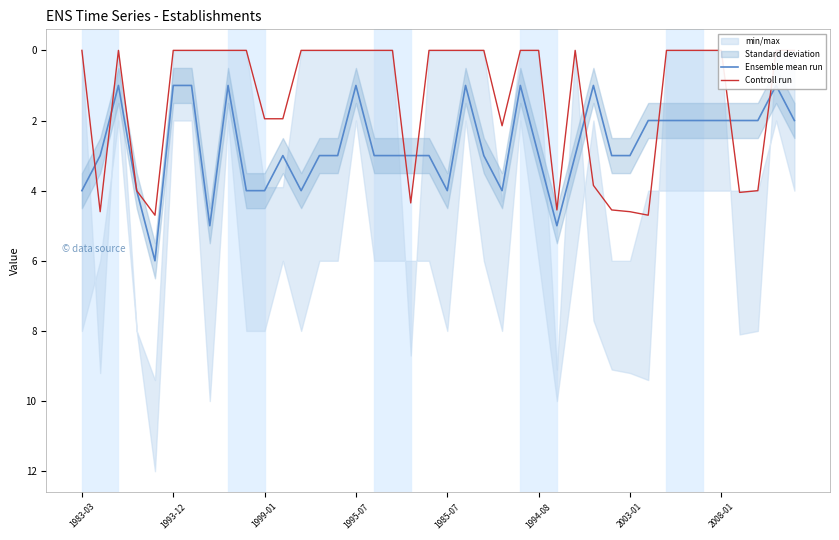

At 24, list the series in order from smallest to largest.

Controll run, Ensemble mean run